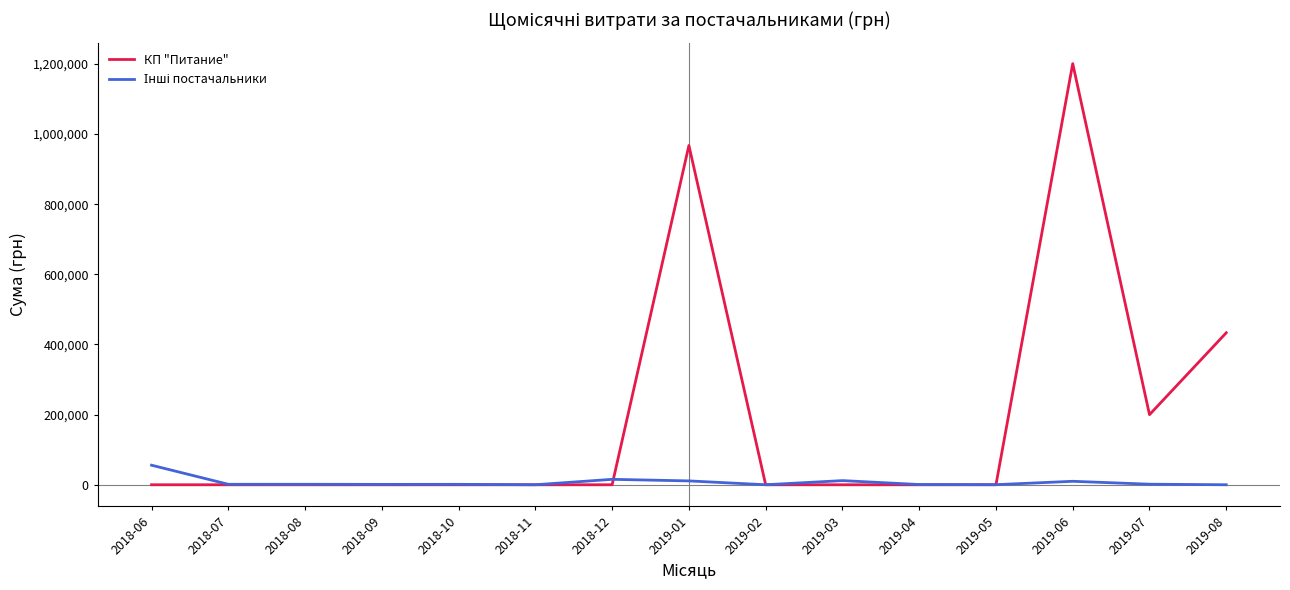

At which label does КП "Питание" reach its peak?

2019-06